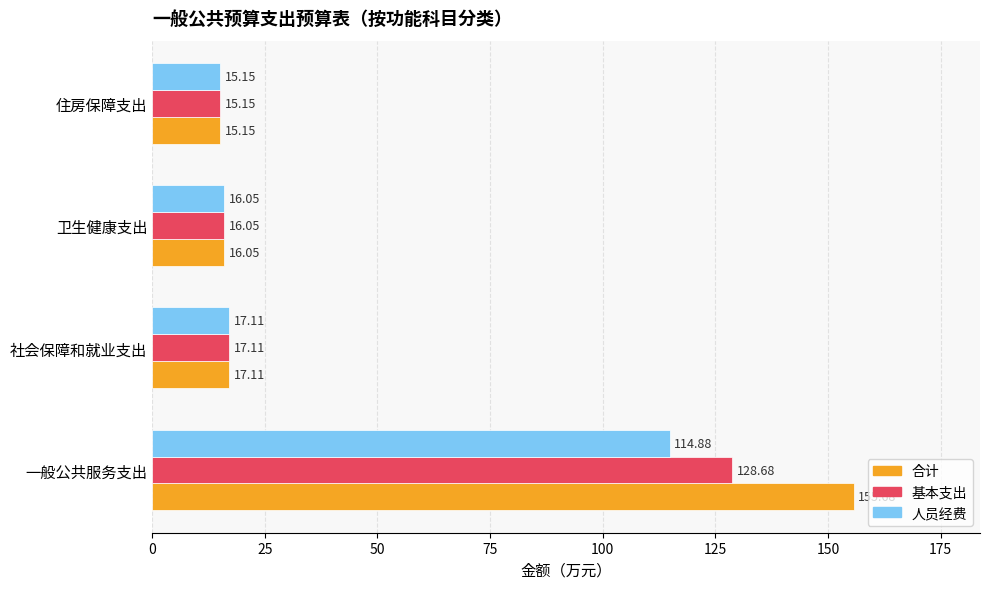

At which category does the chart reach its minimum across all series?

住房保障支出